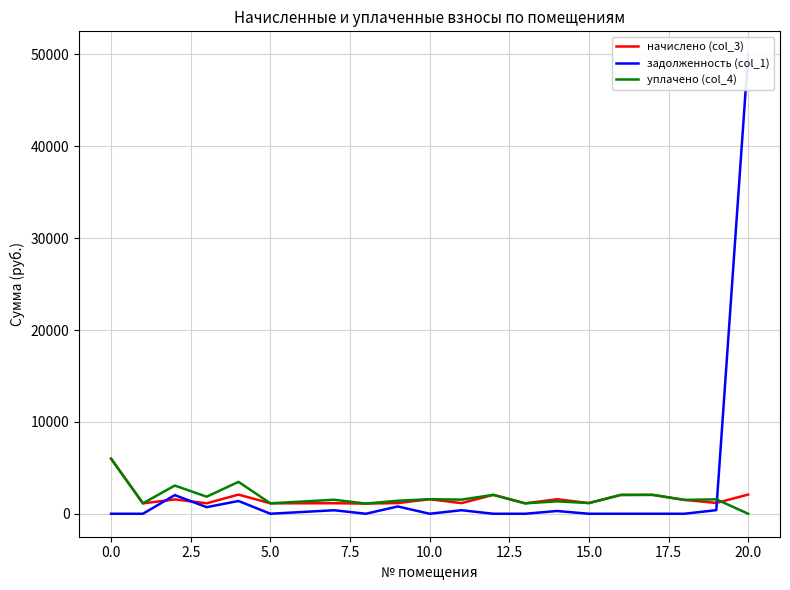

What is the difference between the начислено (col_3) values at 20.0 and 0.0?

3908.2